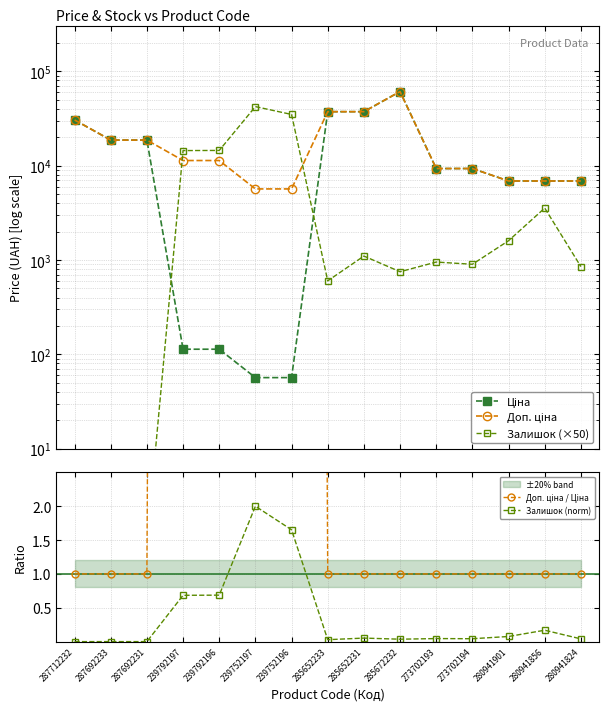

At which label does Залишок (×50) first exceed 951?

239792197